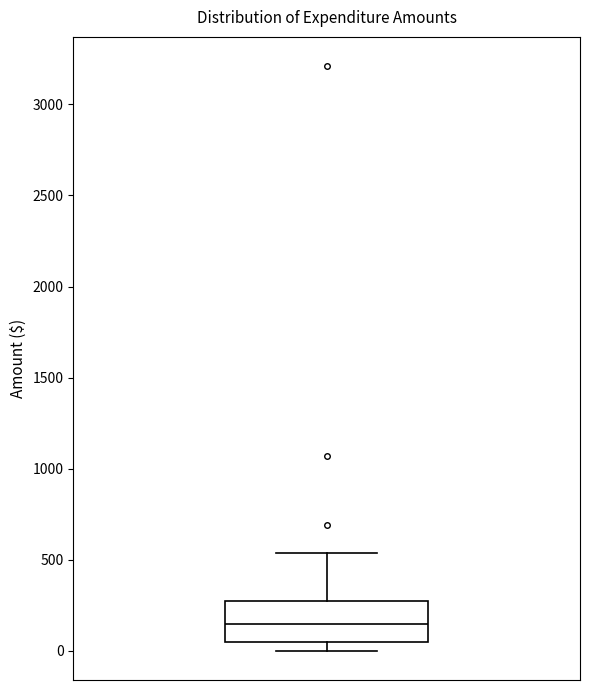

Where does the upper whisker of the box end on the y-axis? The values are not printed on the chart, so give them approximately, as read against the axis.

550